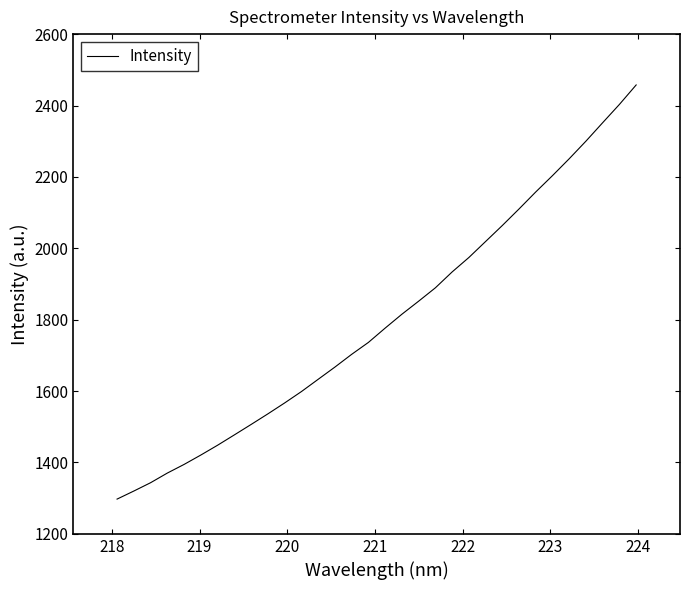

What is the minimum value shown in the chart?

1297.5